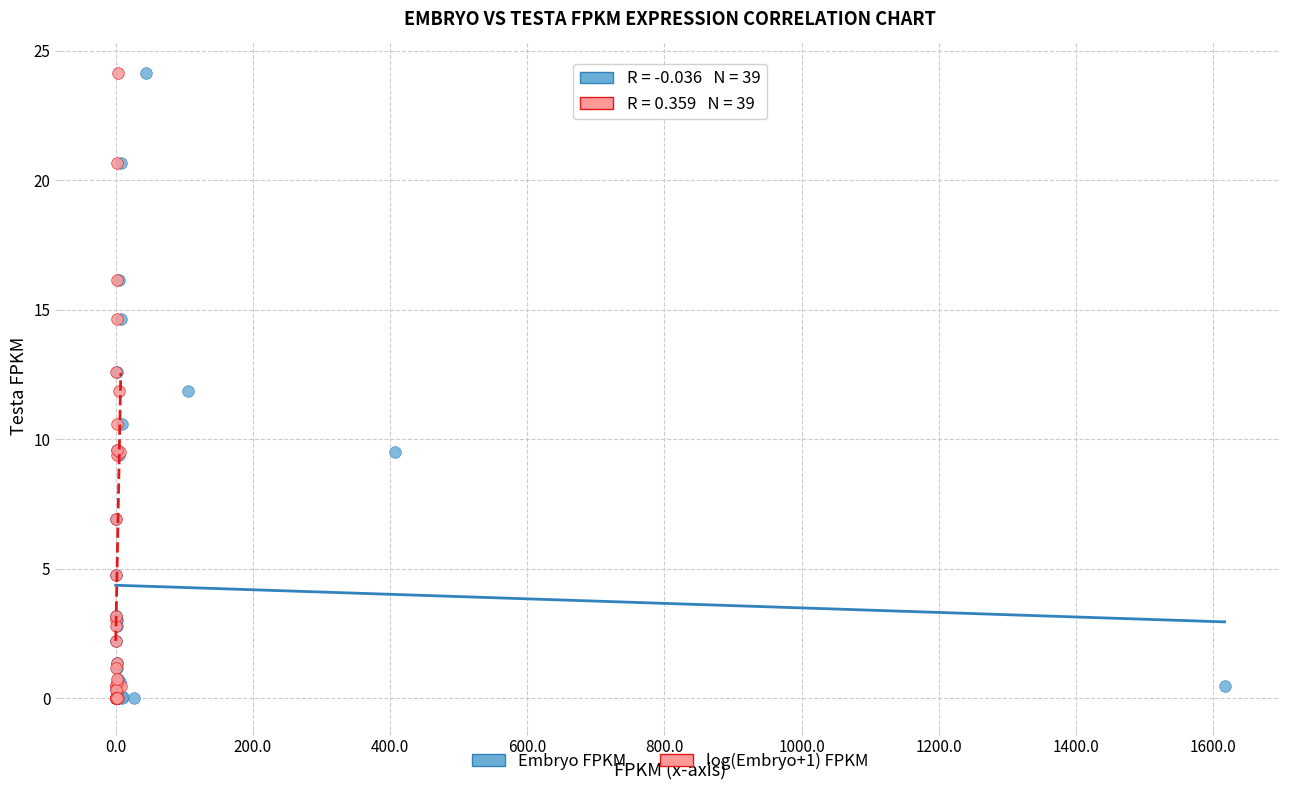

What are all the series names shown in the legend?

Embryo FPKM, log(Embryo+1) FPKM